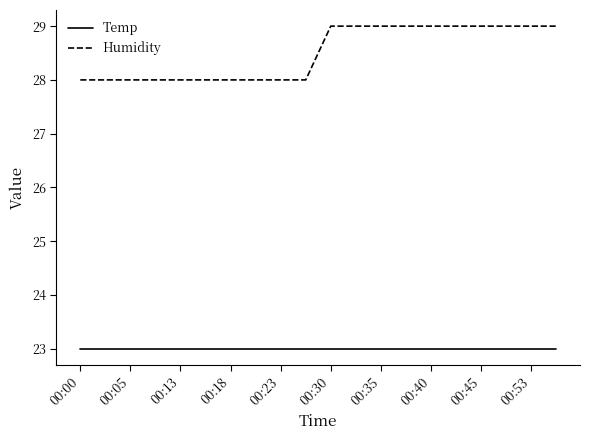

At how many categories does at least one series exceed 23?

20